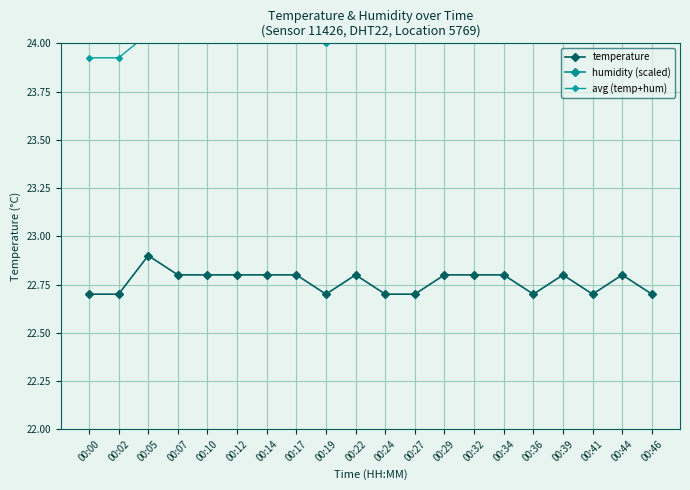

True or false: humidity (scaled) and temperature intersect in this chart.

False